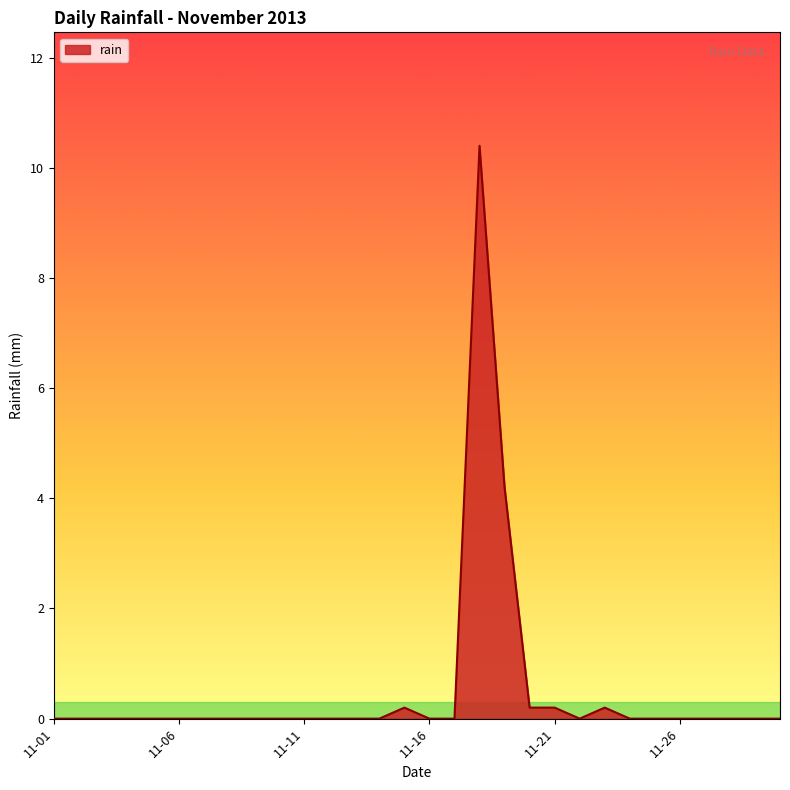

What is the greatest value displayed?

10.4